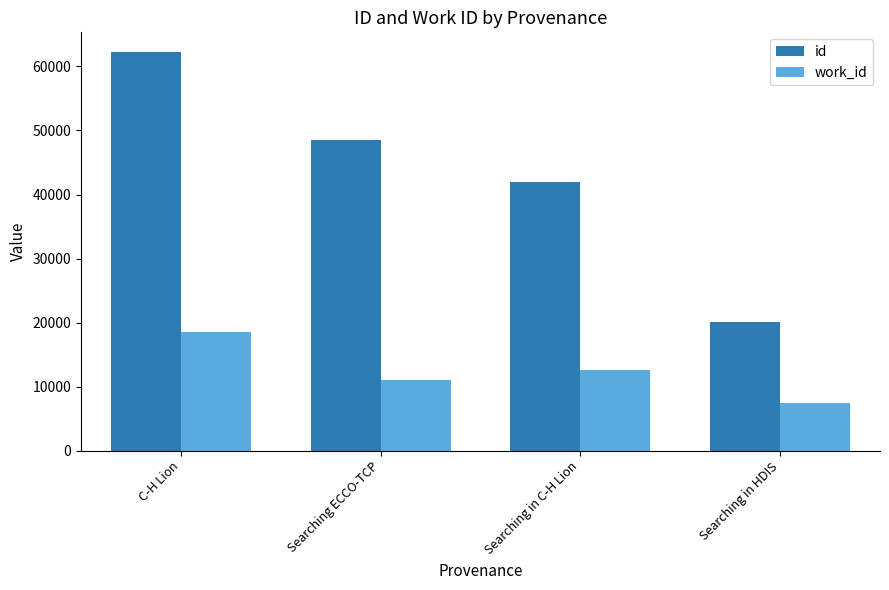

Are the bars horizontal?

No